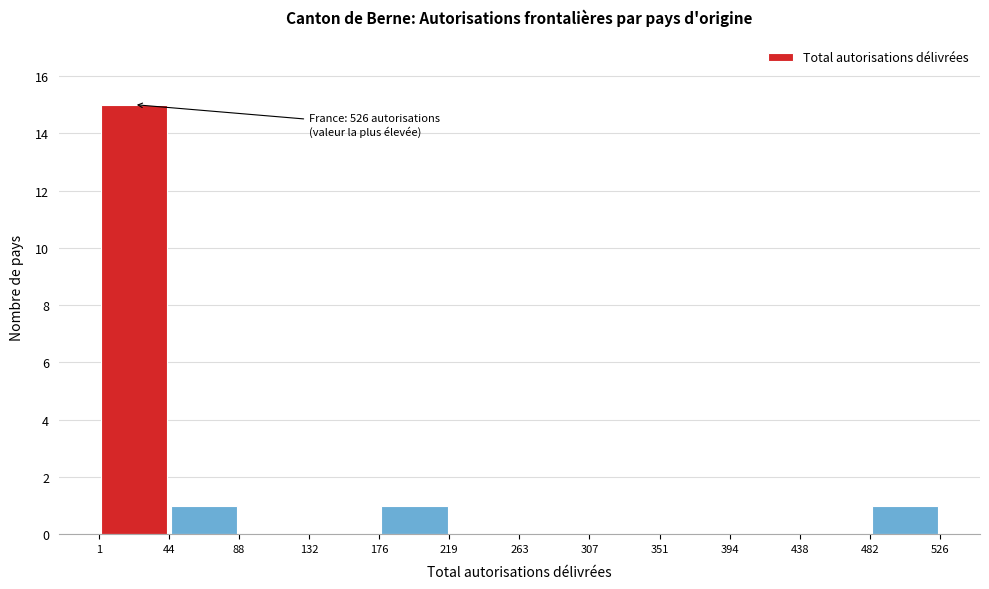

Which range on the x-axis has the tallest bar?

1 to 44